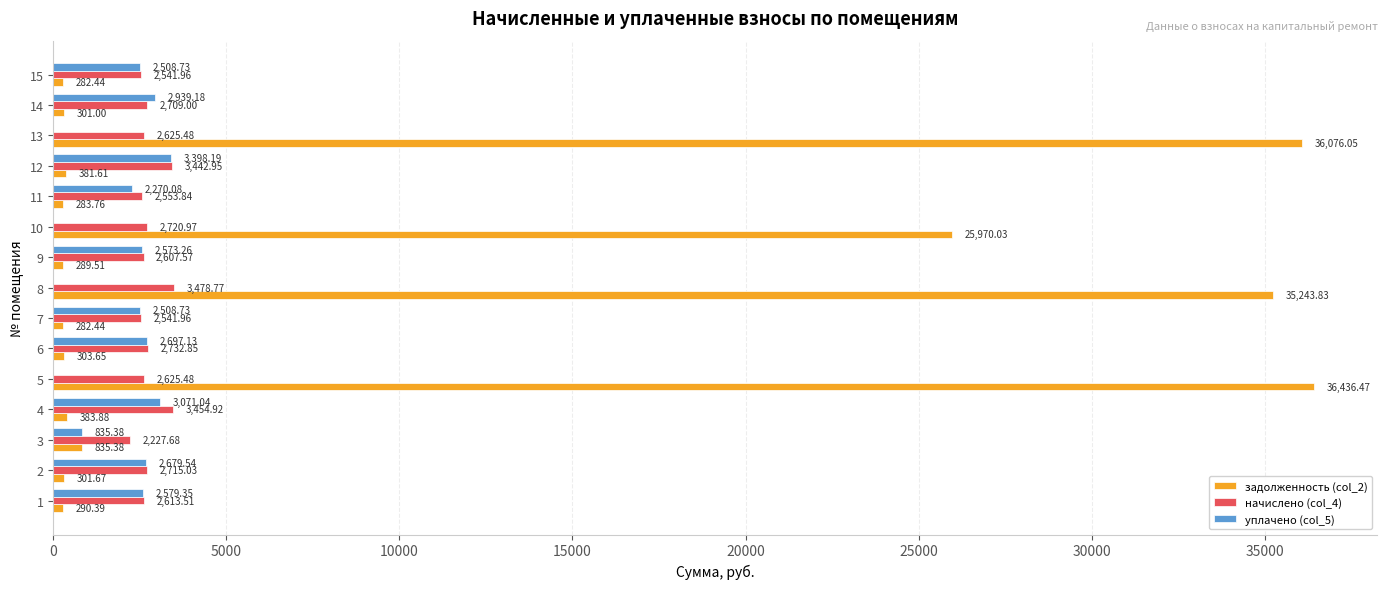

How many data points does each series have?

15